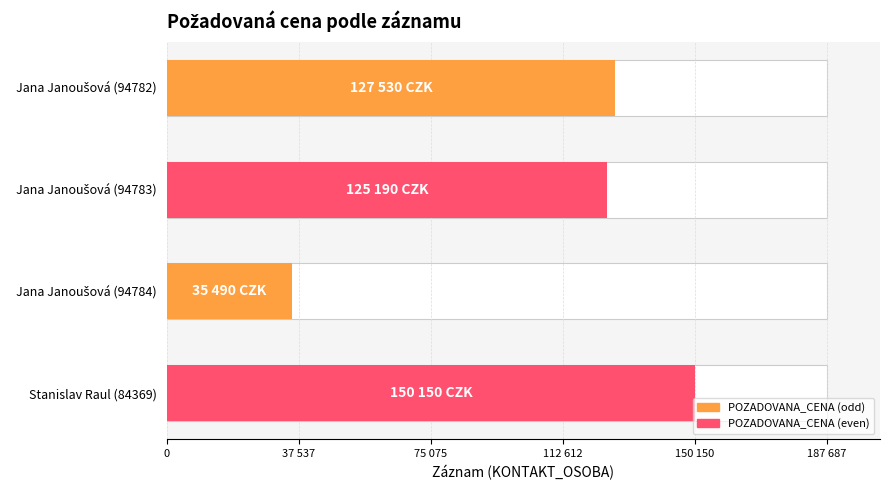

The value at Jana Janoušová (94782) is 127530. True or false?

True